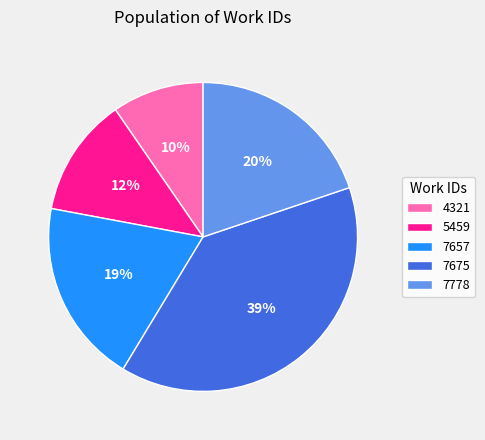

What is the largest slice in the pie chart?

7675